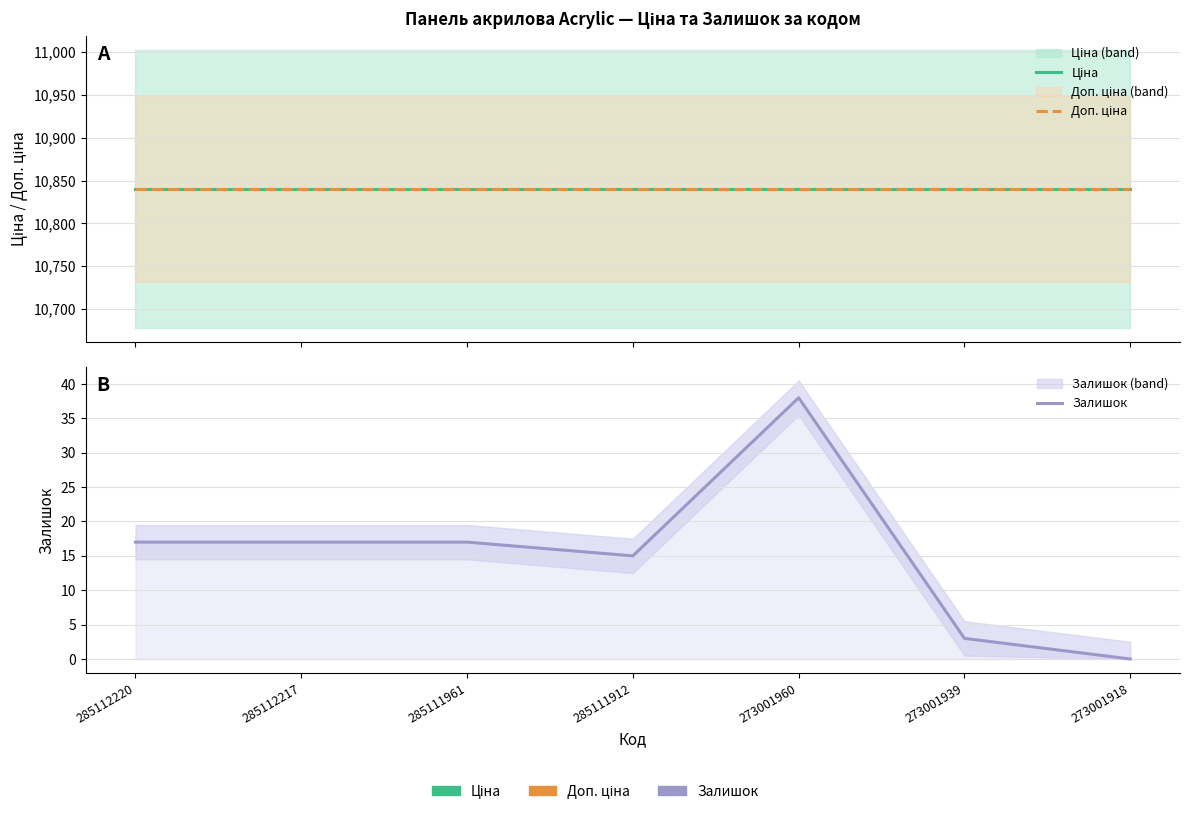

What is the total value across all series at 273001939?

21683.2